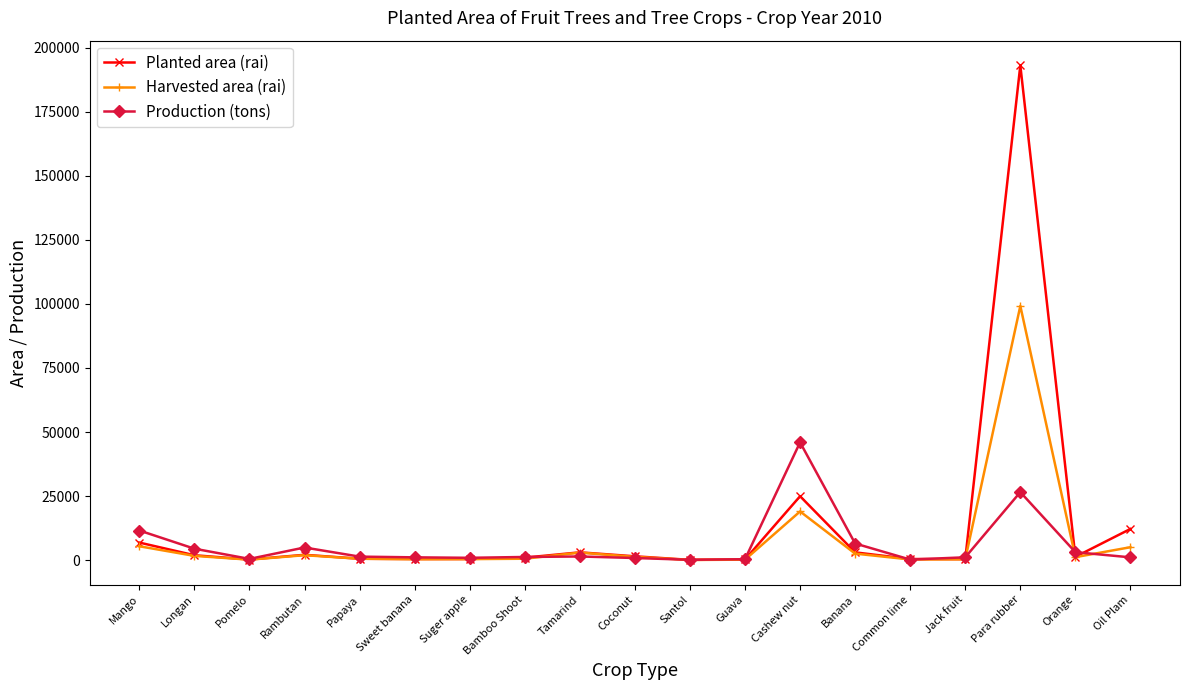

What is the sum of all Production (tons) values?

112987.5